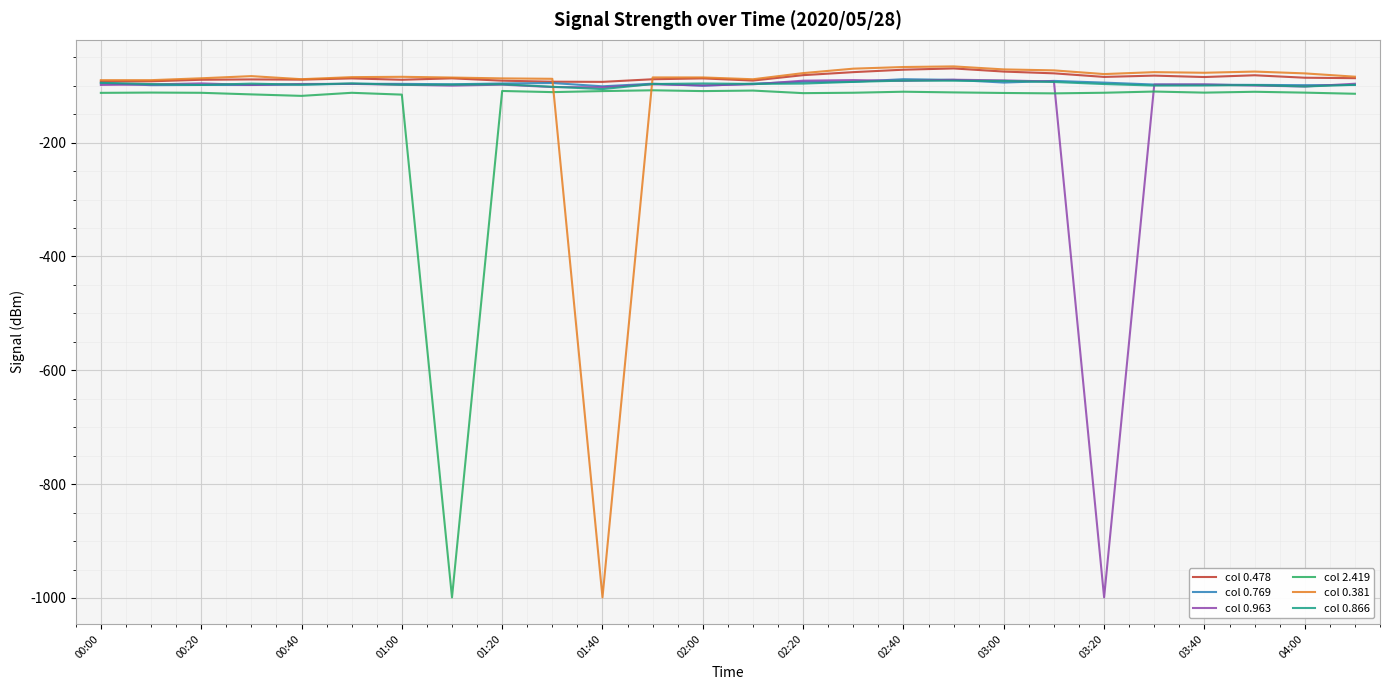

True or false: col 2.419 and col 0.381 intersect in this chart.

True